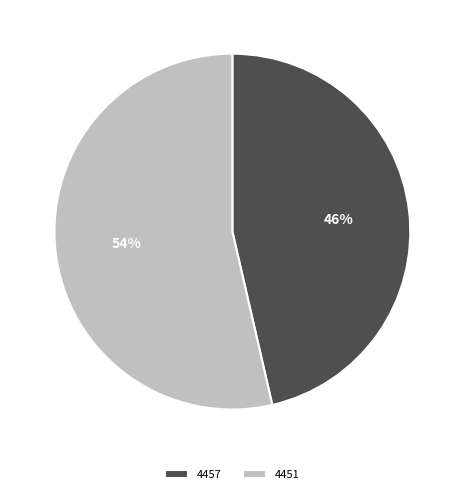

Which has a higher value, 4451 or 4457?

4451